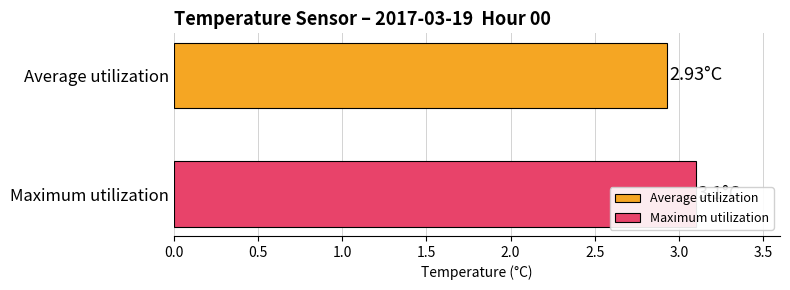

Which series has the widest spread of values?

Maximum utilization